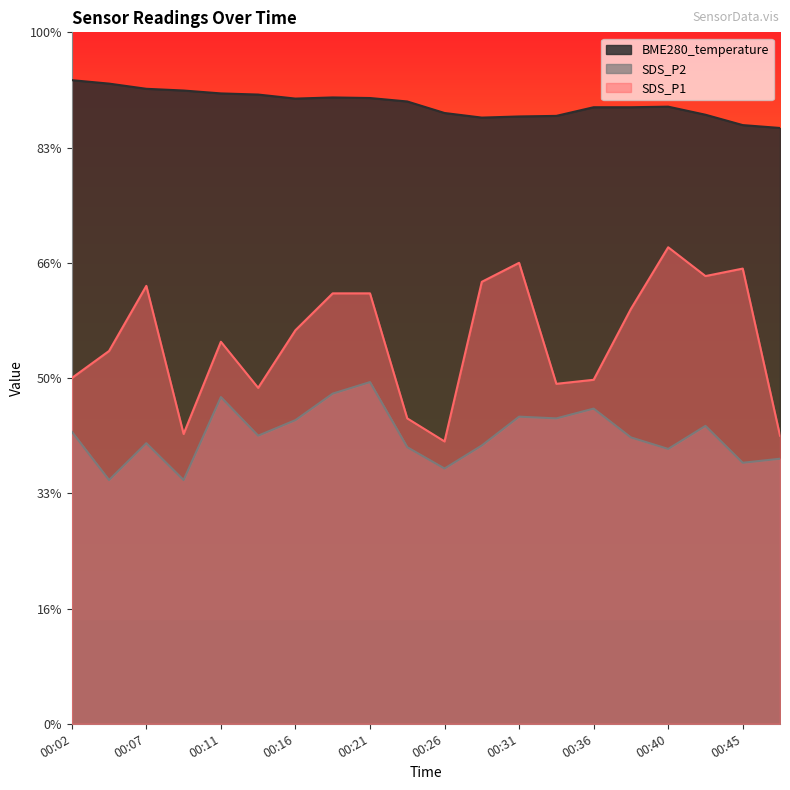

What is the minimum value for BME280_temperature?

10.3